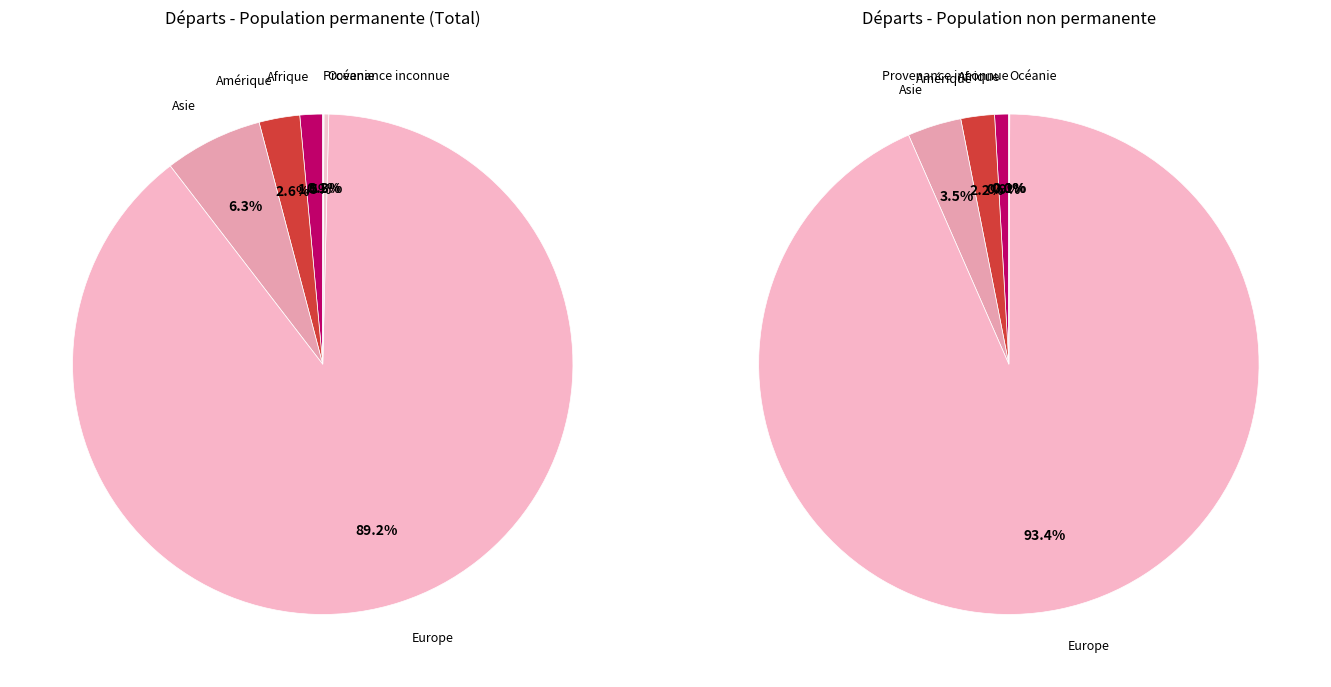

Which category accounts for the majority?

Europe